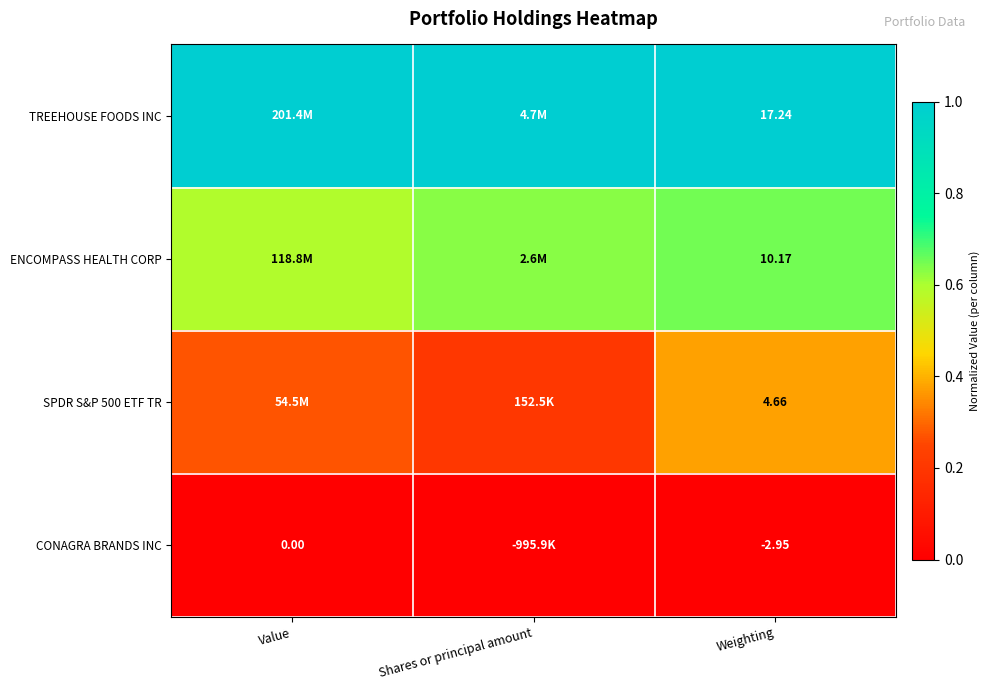

Is the value of ENCOMPASS HEALTH CORP at Weighting greater than the value of TREEHOUSE FOODS INC at Weighting?

No